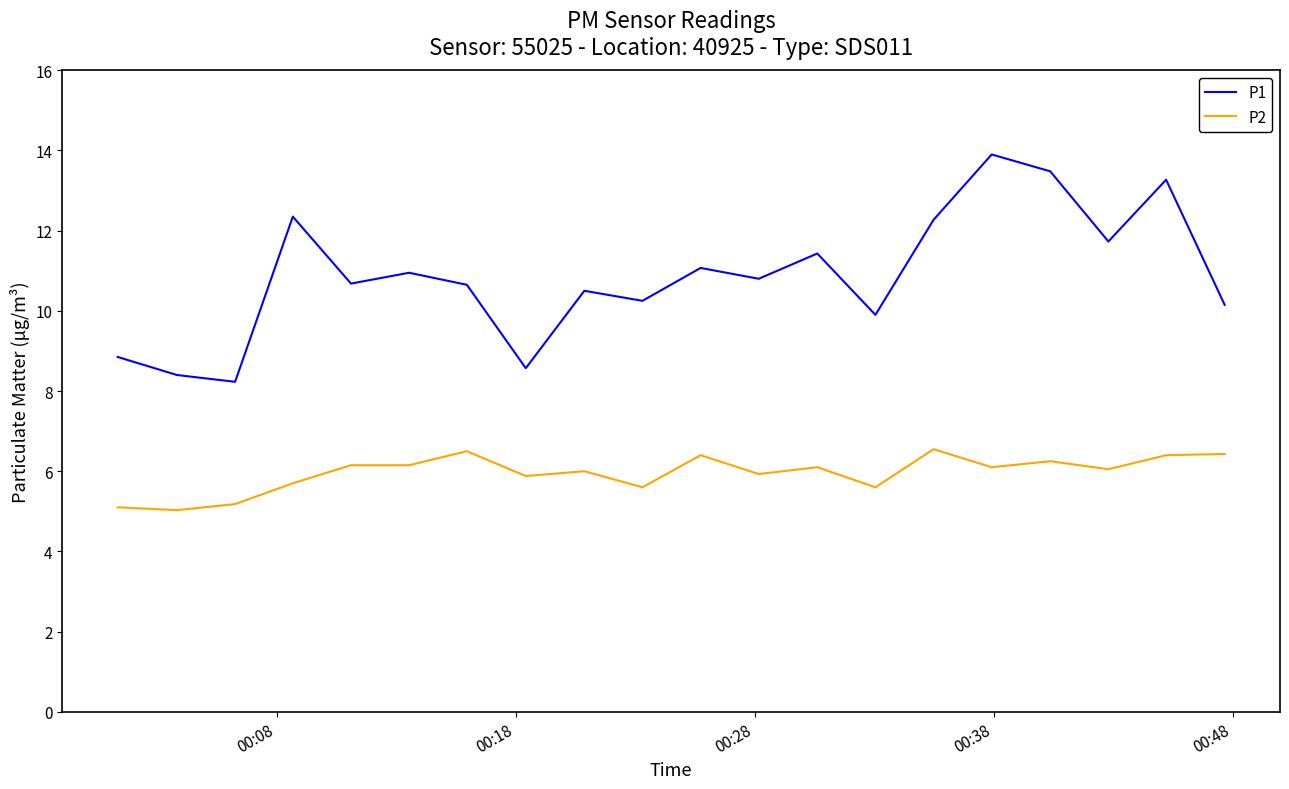

Rank the series by their maximum value, from lowest to highest.

P2, P1